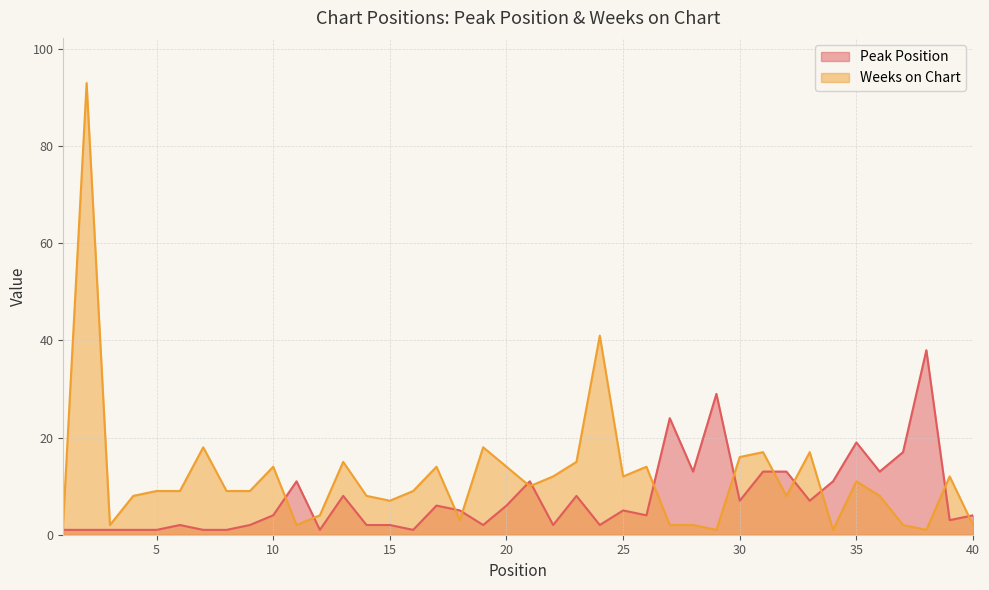

What is the sum of all Peak Position values?

302